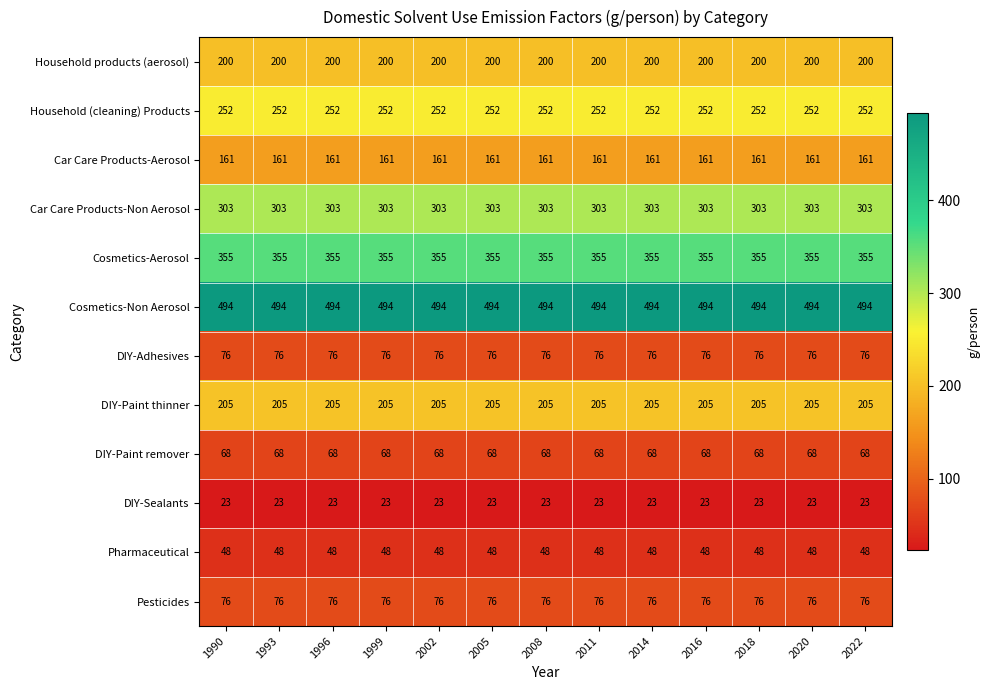

At how many categories does at least one series exceed 112?

13